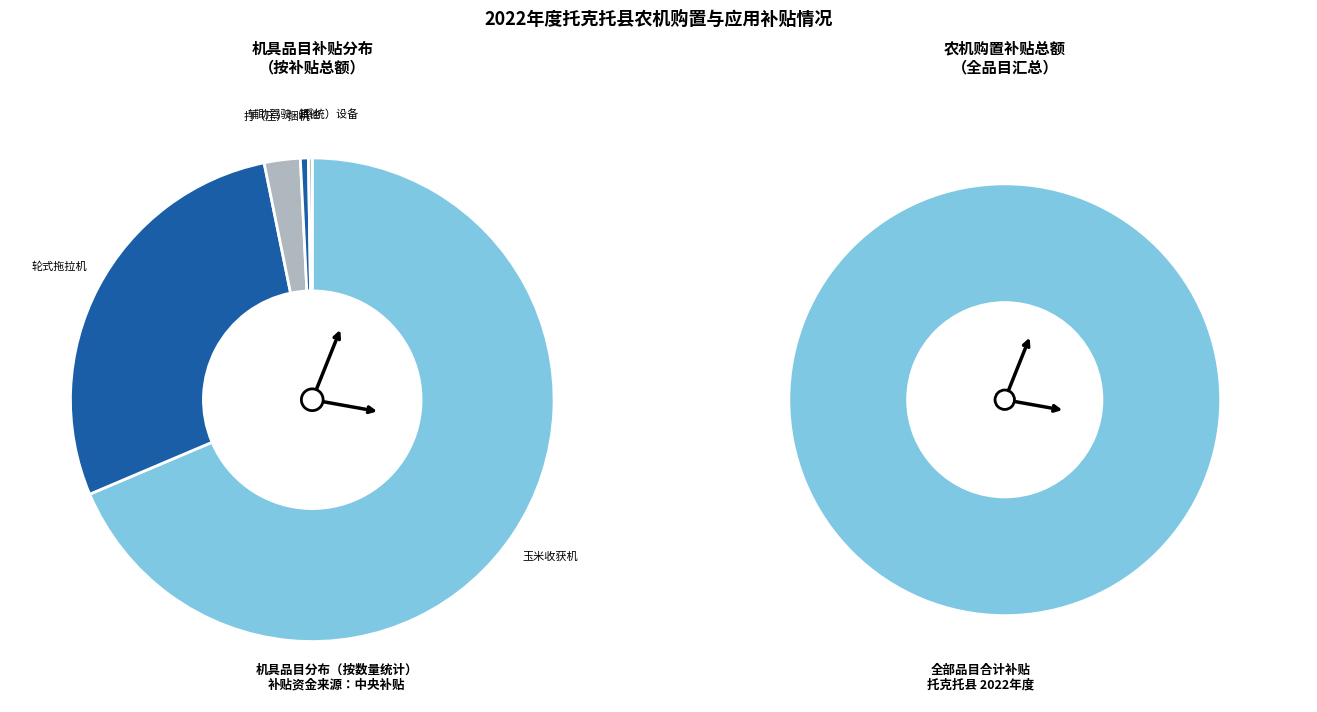

Is there a majority slice in this chart?

Yes